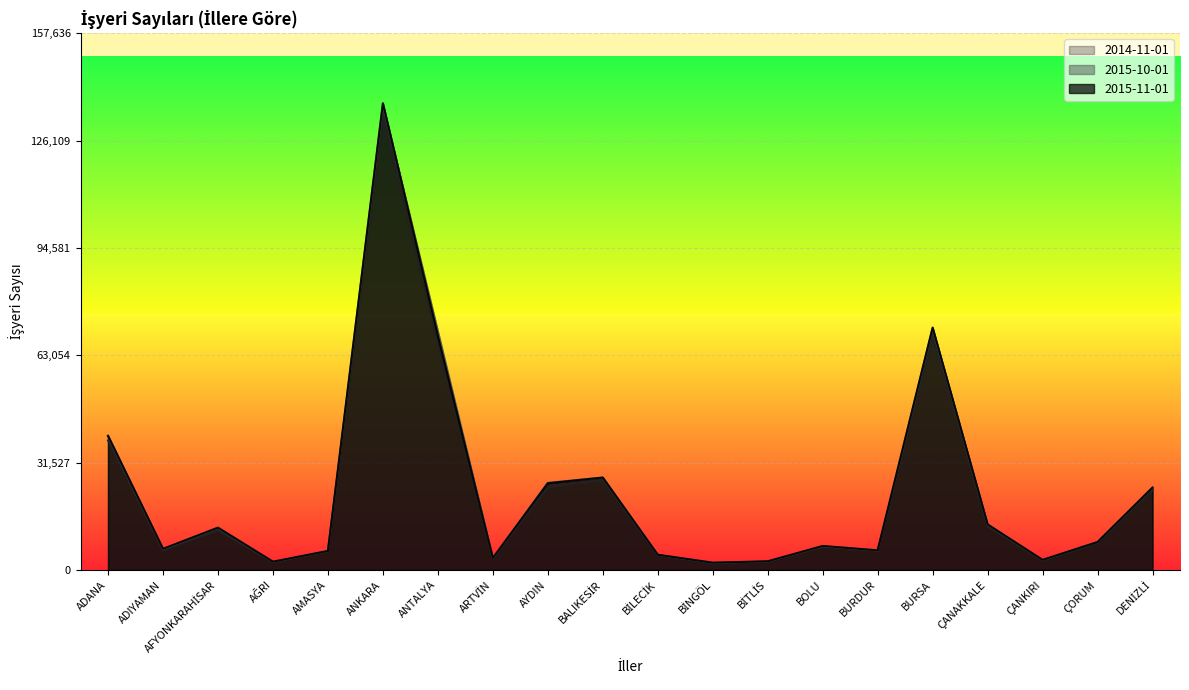

Rank the categories by 2014-11-01 value from highest to lowest.

ANKARA, BURSA, ANTALYA, ADANA, BALIKESİR, AYDIN, DENİZLİ, ÇANAKKALE, AFYONKARAHİSAR, ÇORUM, BOLU, ADIYAMAN, BURDUR, AMASYA, BİLECİK, ARTVİN, ÇANKIRI, BİTLİS, AĞRI, BİNGÖL